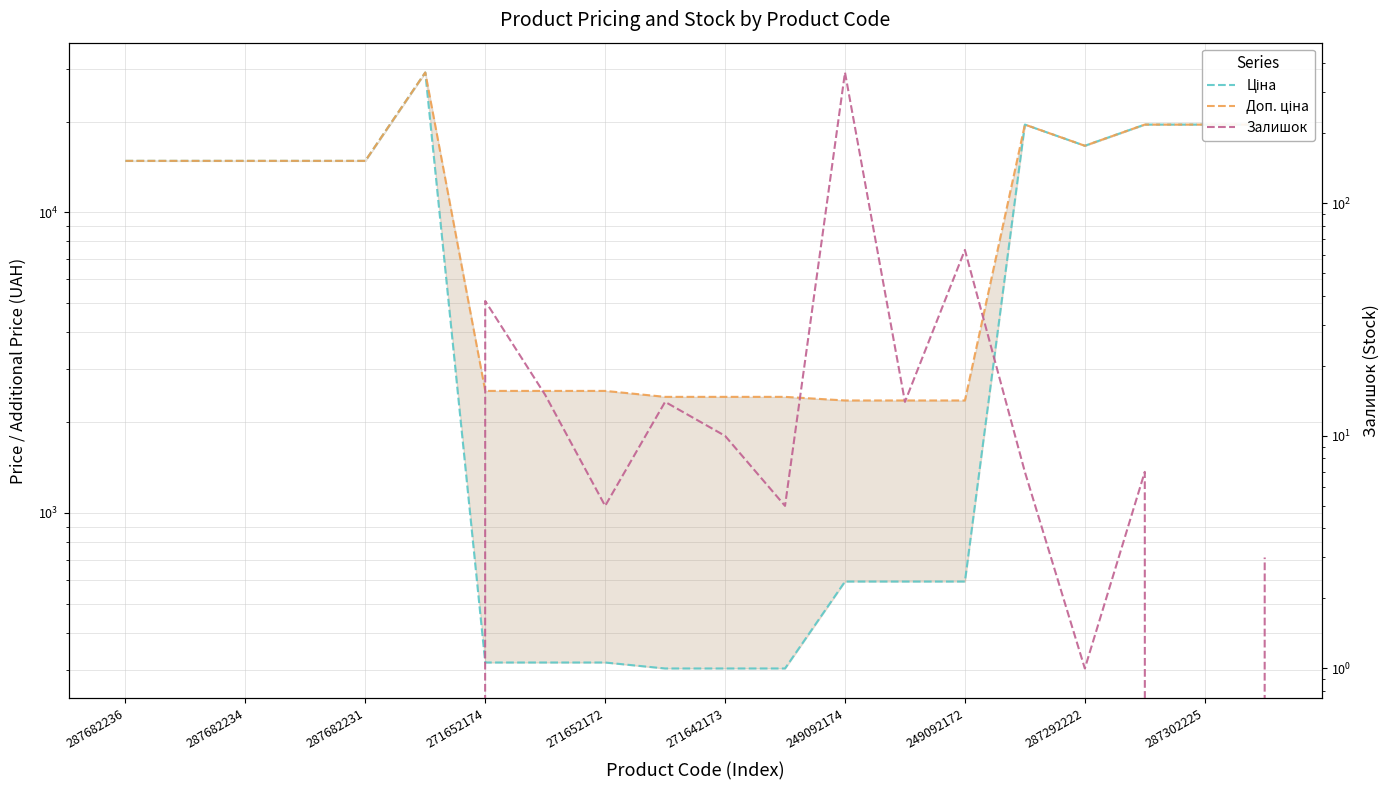

True or false: Ціна has more than 0 interior local peaks.

True